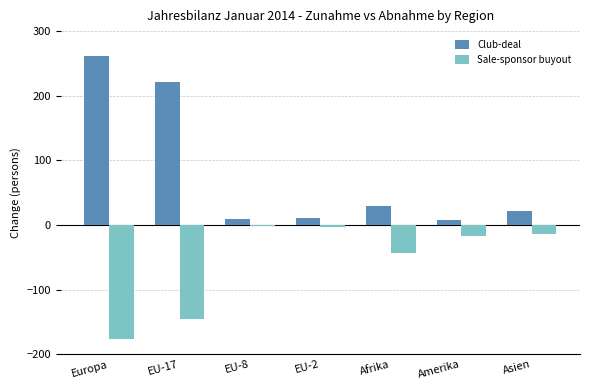

What is the sum of the Sale-sponsor buyout values at Afrika and Amerika?

-61